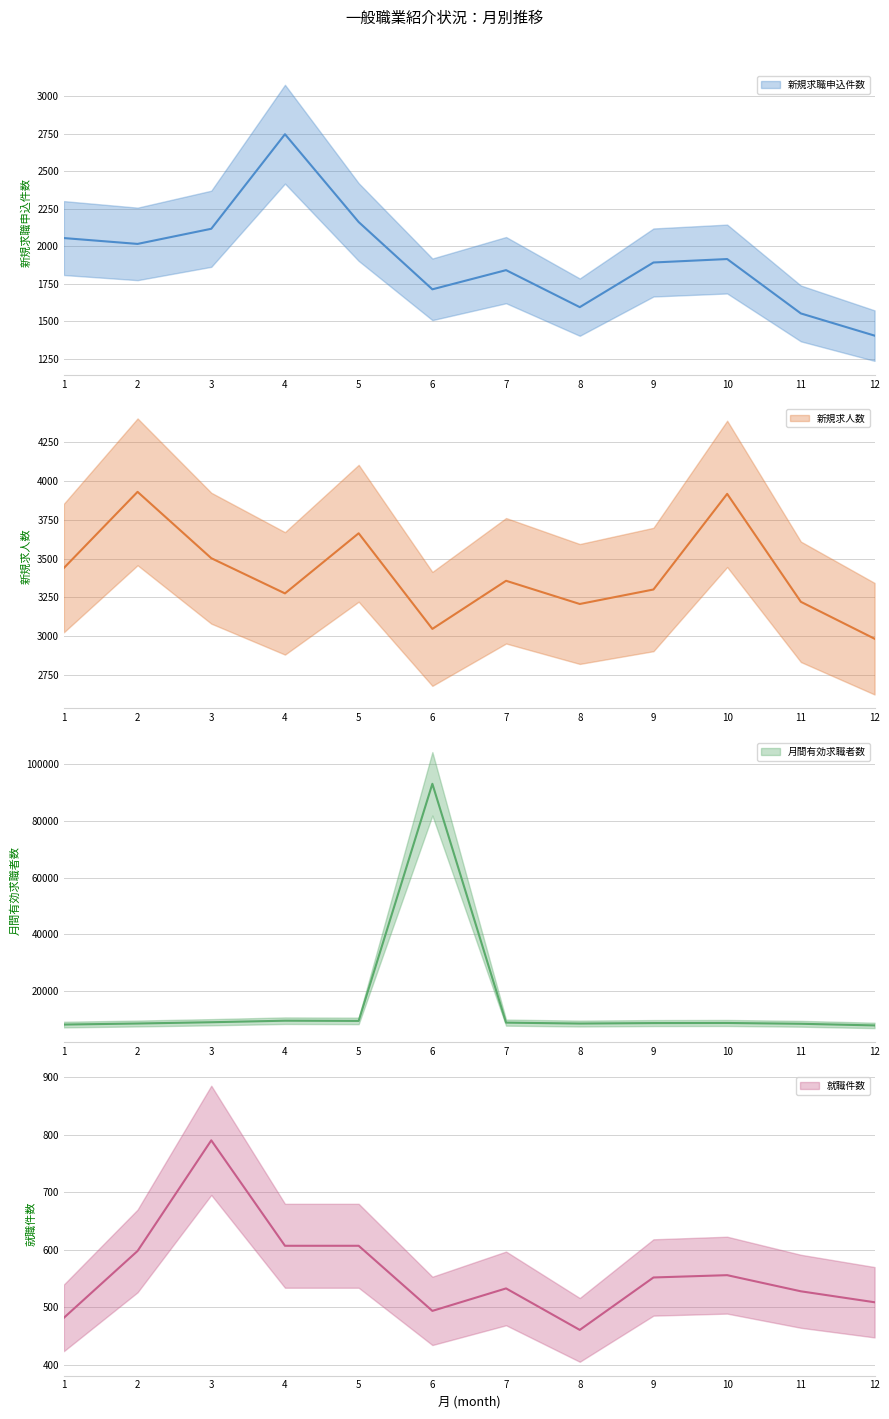

Is the value of 月間有効求職者数 at 12 greater than the value of 就職件数 at 2?

Yes